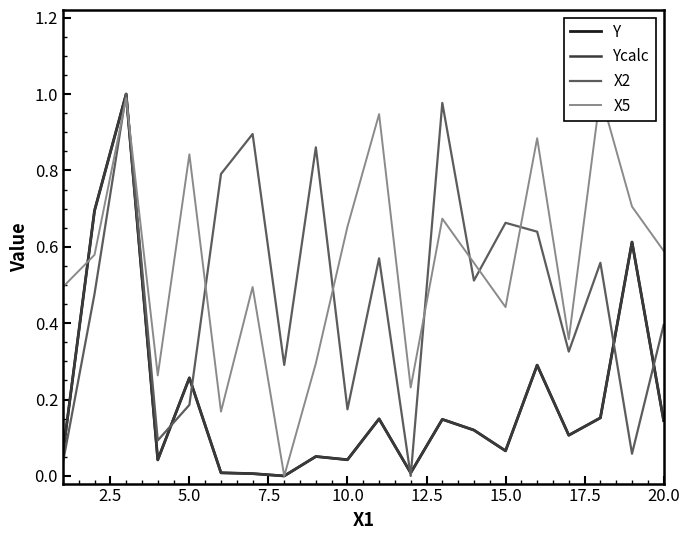

Reading left to right, extract all data points from this chart.

Y: 0.1	0.7	1.0	0.0	0.3	0.0	0.0	0.0	0.1	0.0	0.1	0.0	0.1	0.1	0.1	0.3	0.1	0.2	0.6	0.1
Ycalc: 0.1	0.7	1.0	0.0	0.3	0.0	0.0	0.0	0.1	0.0	0.1	0.0	0.1	0.1	0.1	0.3	0.1	0.2	0.6	0.1
X2: 0.0	0.5	1.0	0.1	0.2	0.8	0.9	0.3	0.9	0.2	0.6	0.0	1.0	0.5	0.7	0.6	0.3	0.6	0.1	0.4
X5: 0.5	0.6	1.0	0.3	0.8	0.2	0.5	0.0	0.3	0.7	0.9	0.2	0.7	0.6	0.4	0.9	0.4	1.0	0.7	0.6